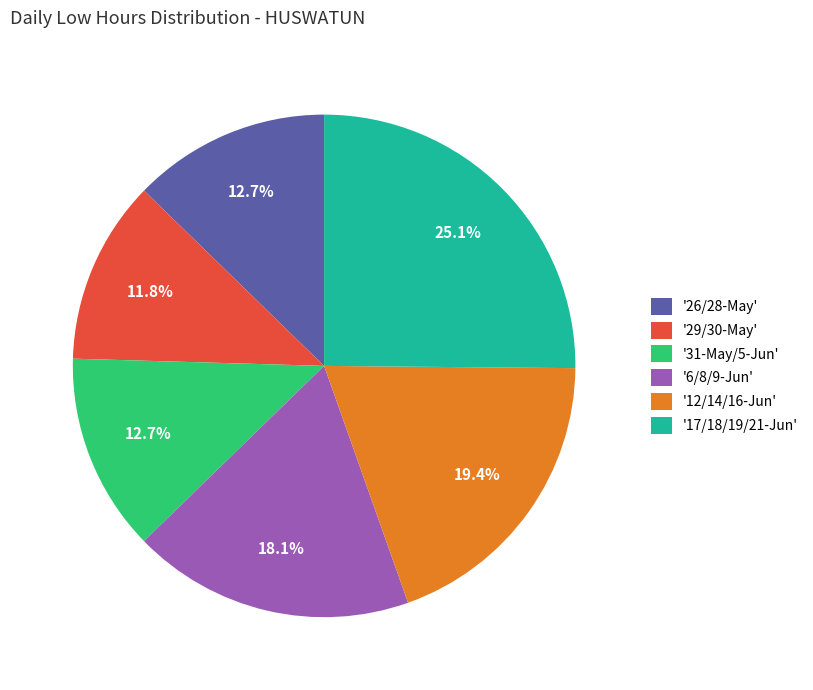

How many segments does this pie chart have?

6